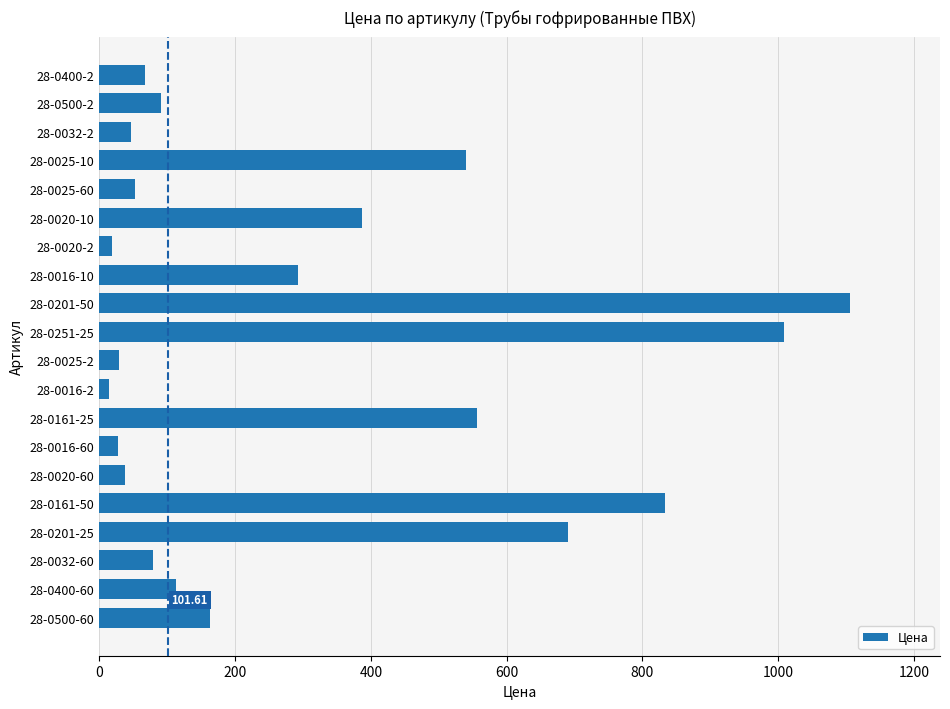

At which label is the value closest to 560?

28-0161-25